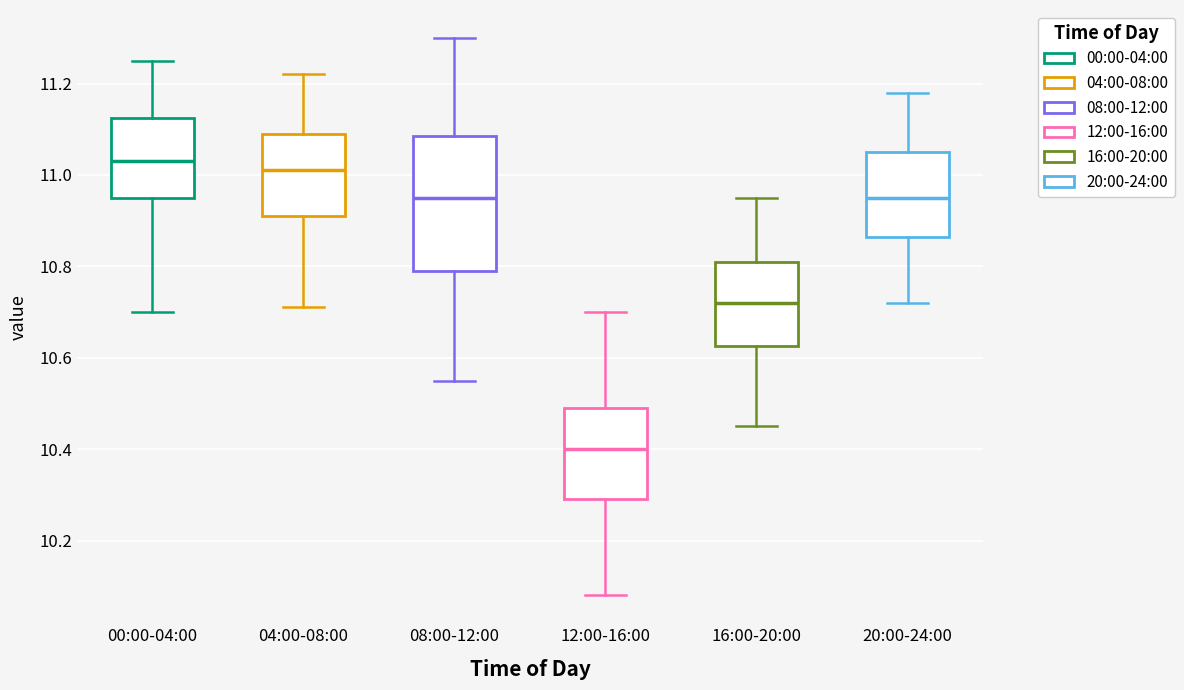

Where does the lower whisker of the box for 08:00-12:00 end on the y-axis? The values are not printed on the chart, so give them approximately, as read against the axis.

10.56